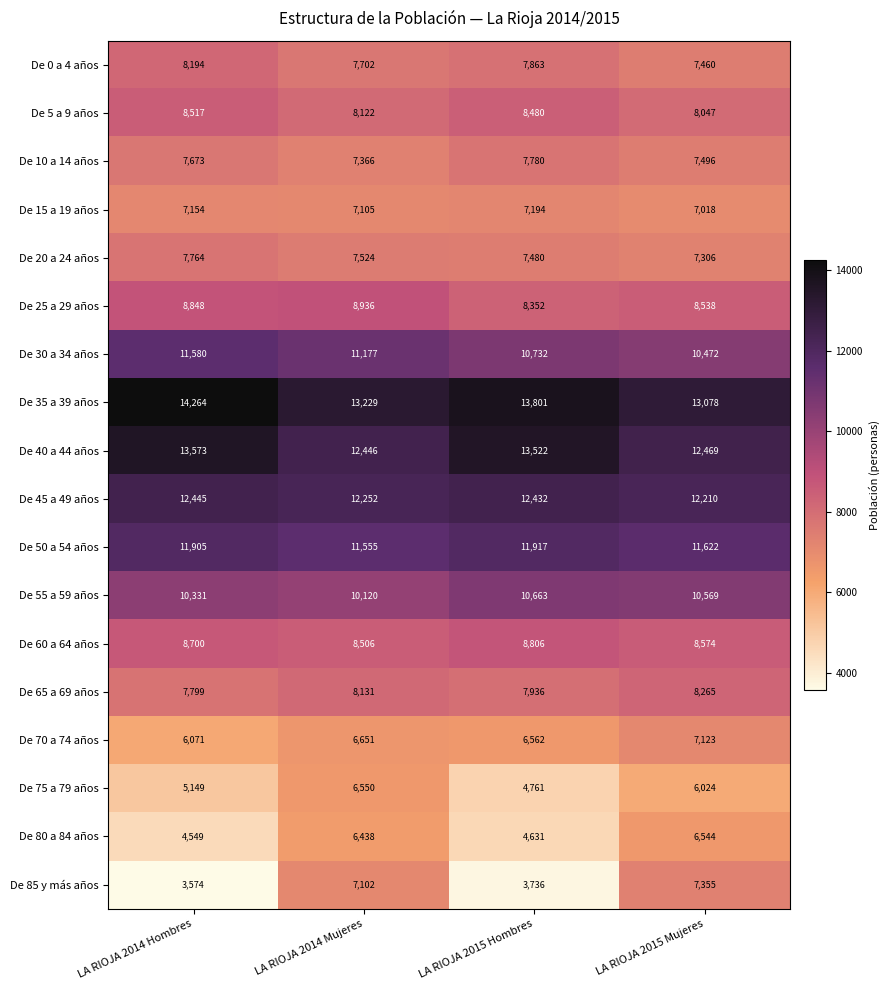

What is the total value across all series at LA RIOJA 2015 Mujeres?

160170